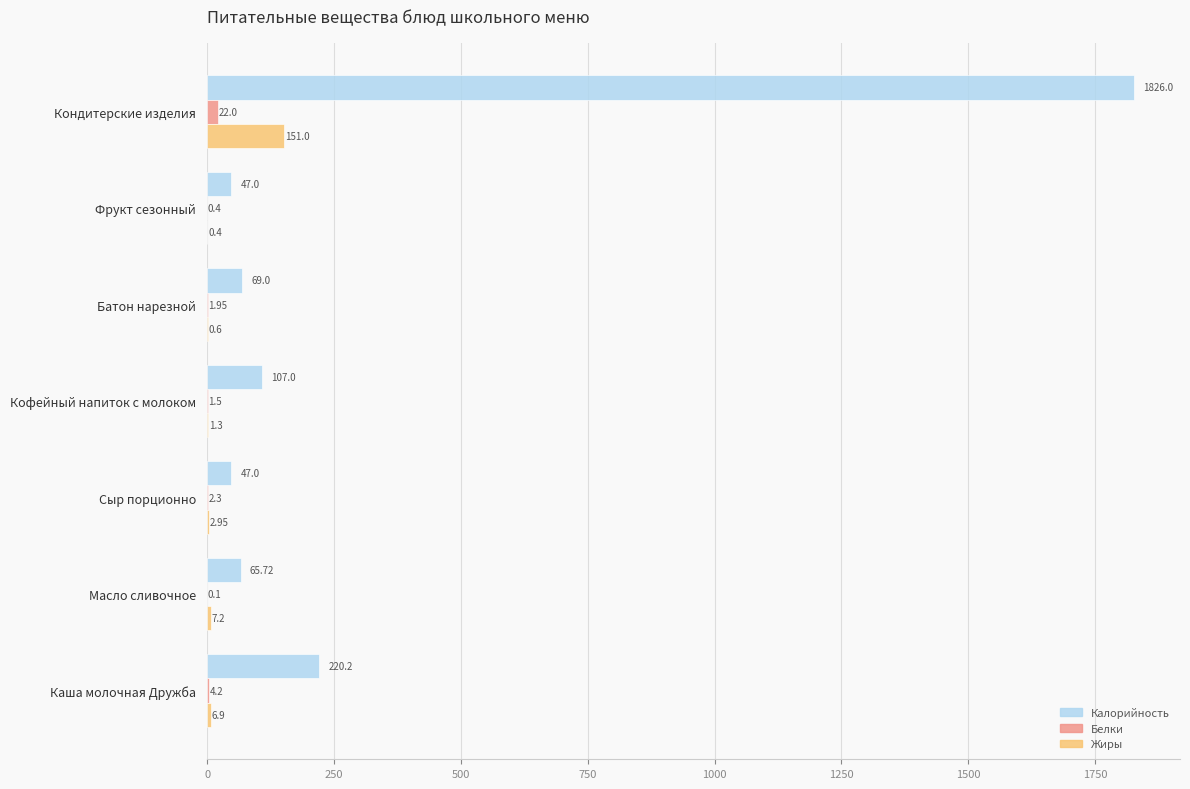

Which series has the largest total across all categories?

Калорийность